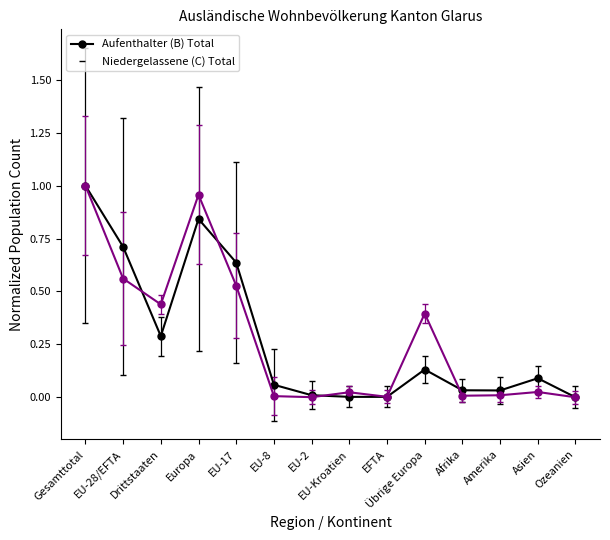

Is it true that Aufenthalter (B) Total equals 0.0 at Ozeanien?

True